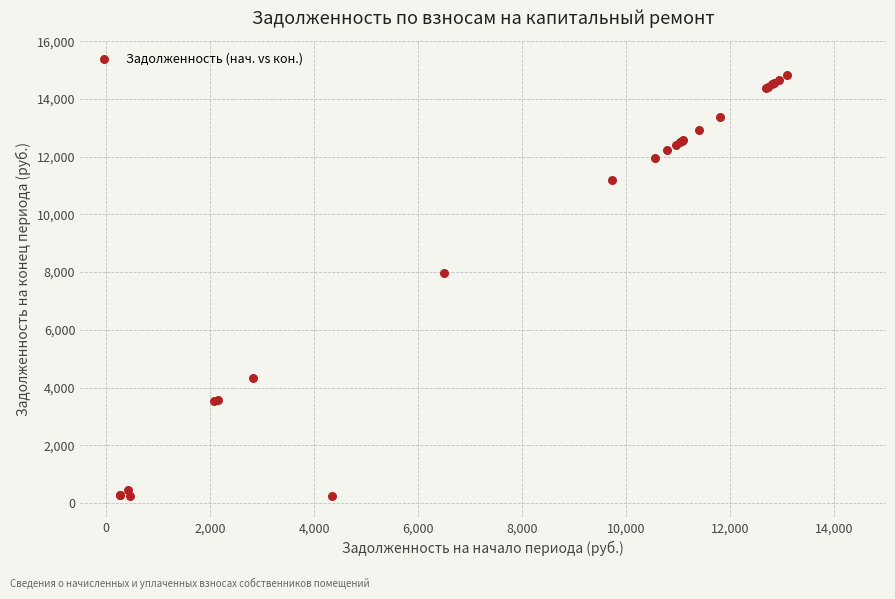

What Y value in the scatter plot is closest to 7537?

7964.0